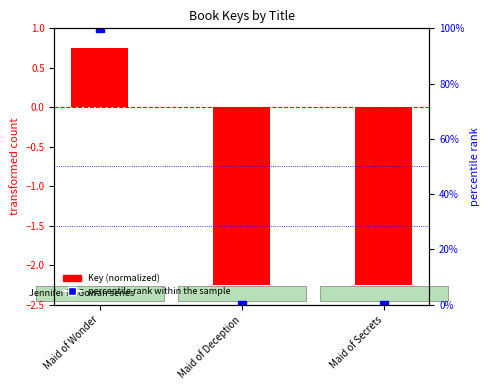

Reading right to left, what are all the values shown in this chart?

0.0	0.0	100.0